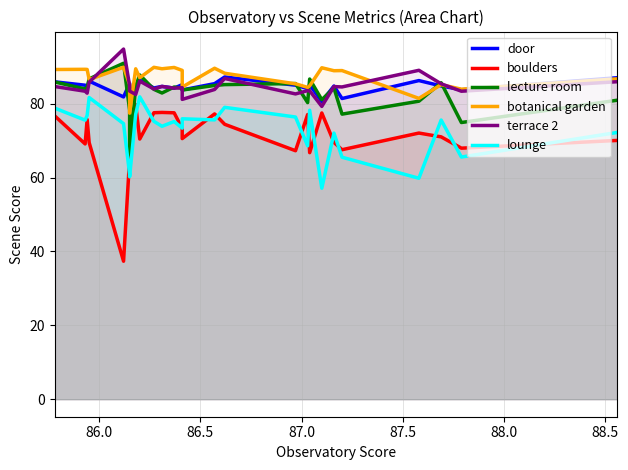

What is the highest value of the lecture room series?

90.9